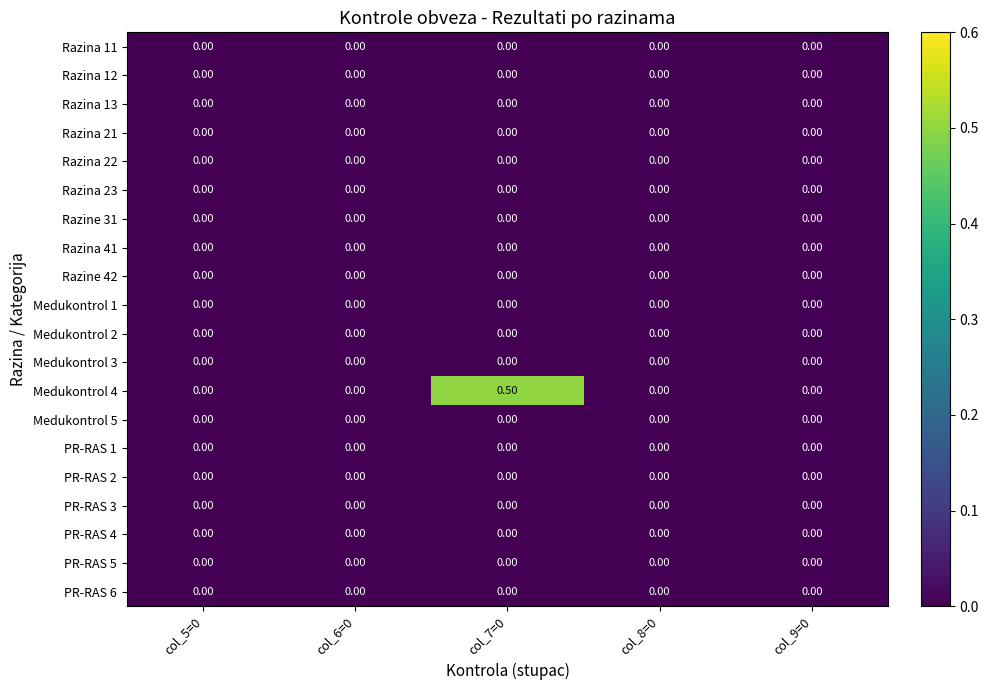

Which series has the largest total across all categories?

Medukontrol 4